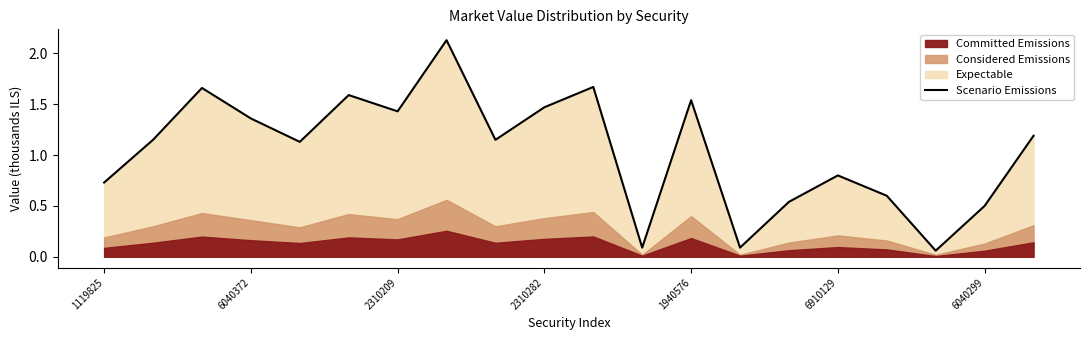

Is it true that Scenario Emissions equals 2.1 at 2310282?

False